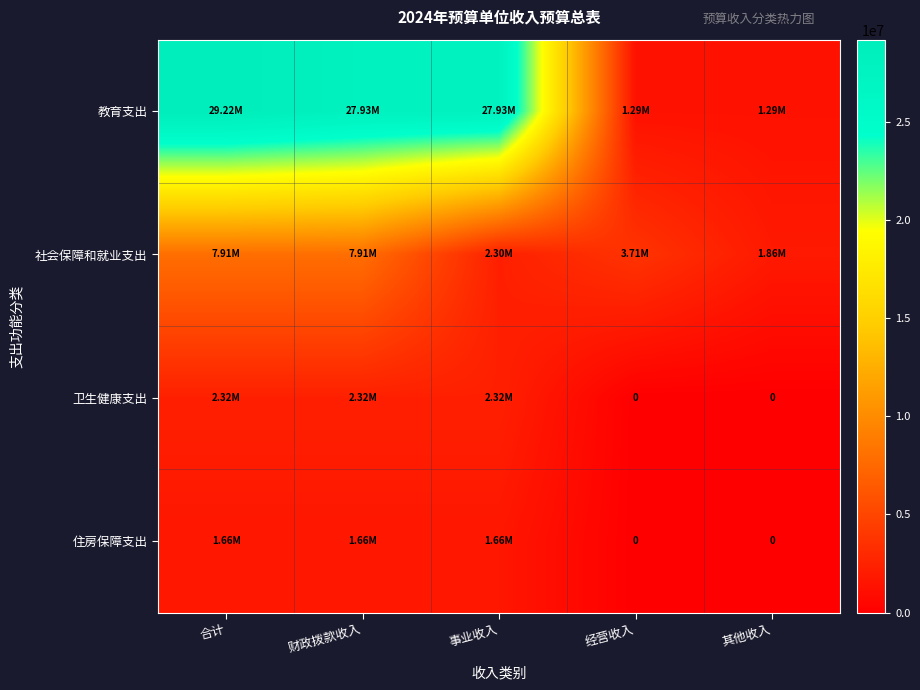

What is the difference between the second highest and second lowest values in the 社会保障和就业支出 series?

5605038.4